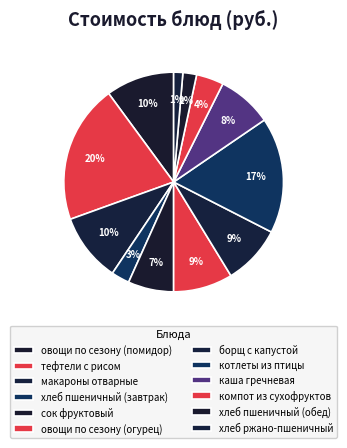

To the nearest percent, what is the average slice percentage?

8%